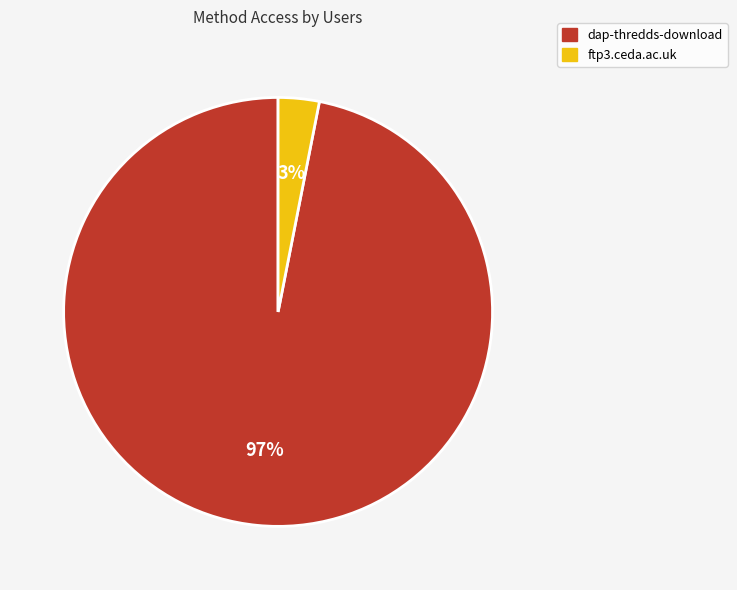

Does ftp3.ceda.ac.uk represent more than half of the total?

No